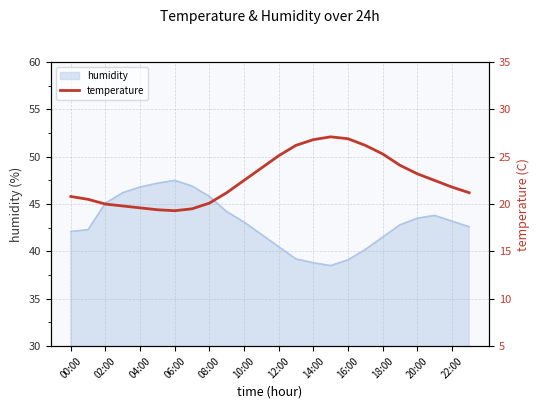

What is the lowest value of the humidity series?

38.5